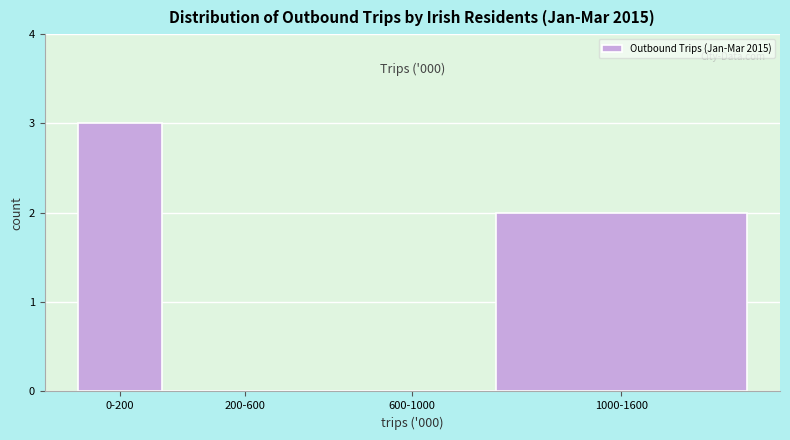

Reading left to right, list all the values displayed in this chart.

0-200=3	200-600=0	600-1000=0	1000-1600=2